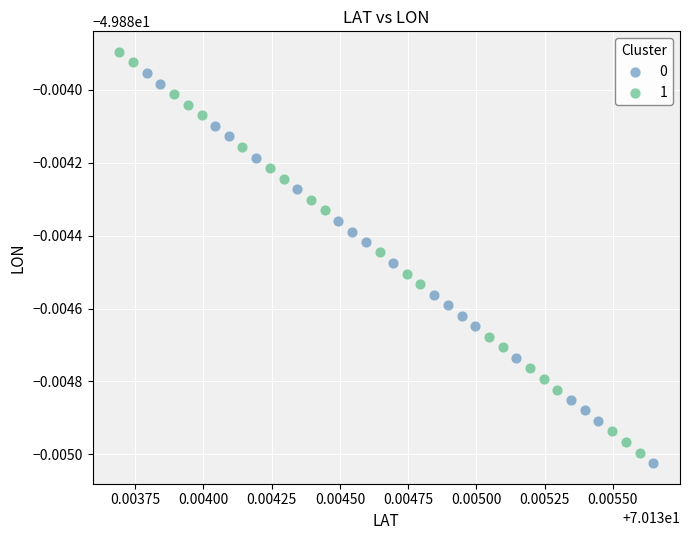

What are all the series names shown in the legend?

0, 1